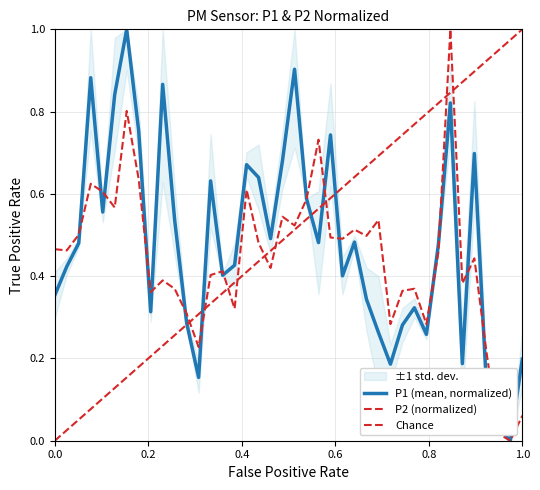

Reading left to right, what are all the values shown in this chart?

P1: 0.4	0.4	0.5	0.9	0.6	0.8	1.0	0.8	0.3	0.9	0.5	0.3	0.2	0.6	0.4	0.4	0.7	0.6	0.5	0.7	0.9	0.6	0.5	0.7	0.4	0.5	0.3	0.3	0.2	0.3	0.3	0.3	0.5	0.8	0.2	0.7	0.1	0.0	0.0	0.2
P2: 0.5	0.5	0.5	0.6	0.6	0.6	0.8	0.6	0.4	0.4	0.4	0.3	0.2	0.4	0.4	0.3	0.6	0.5	0.4	0.5	0.5	0.6	0.7	0.5	0.5	0.5	0.5	0.5	0.3	0.4	0.4	0.3	0.5	1.0	0.4	0.4	0.2	0.0	0.0	0.1